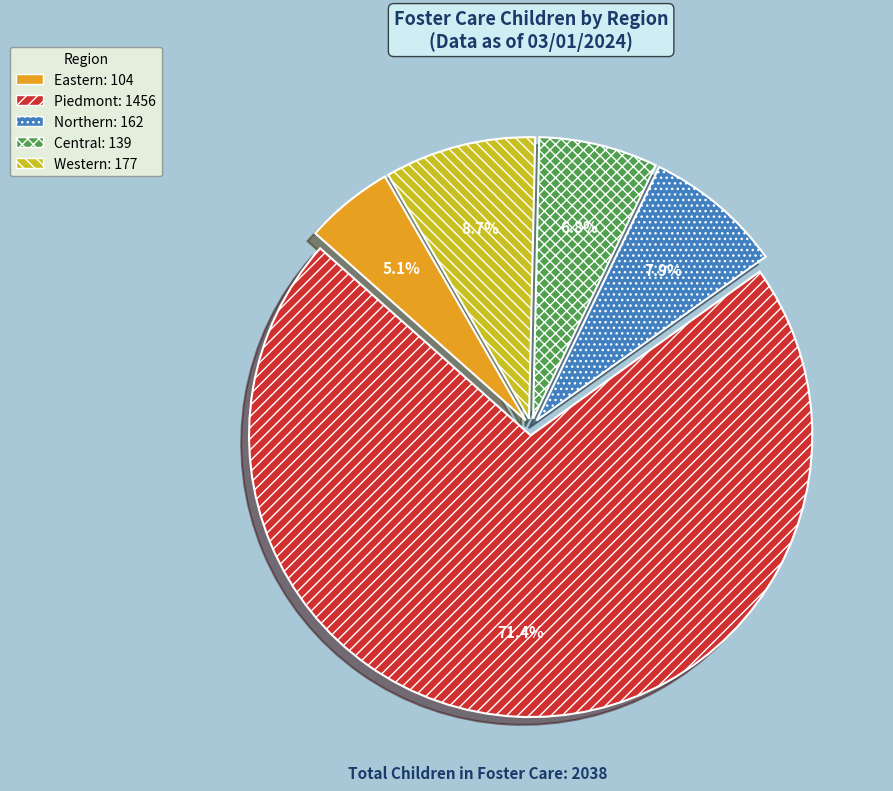

Do Northern and Central together represent more than half of the pie?

No